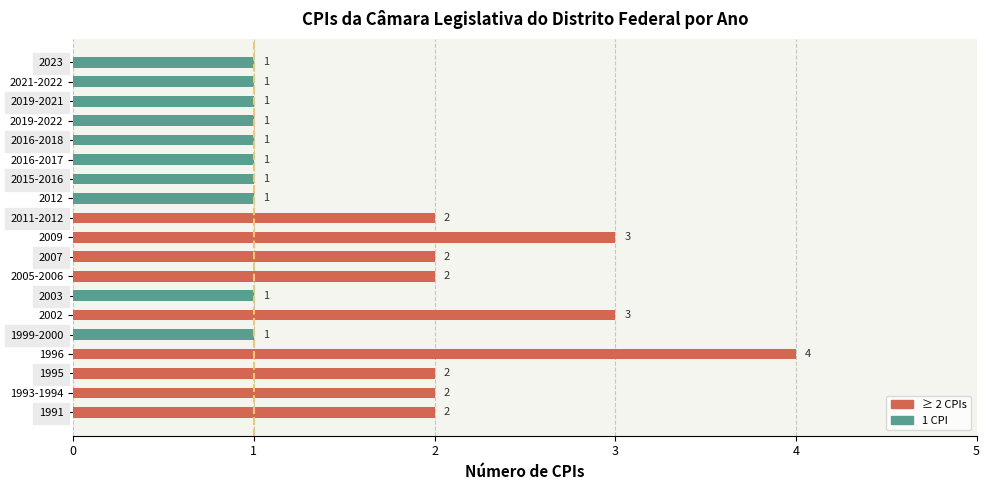

Does the chart contain stacked bars?

No